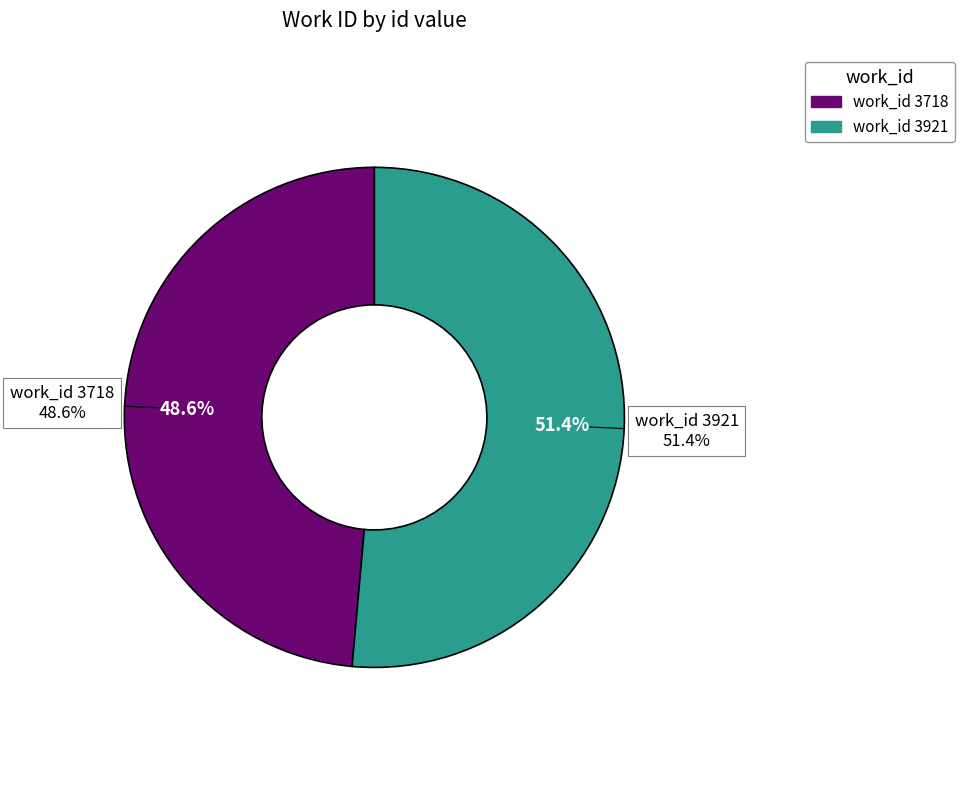

What is the total percentage of 3718 and 3921?

100.0%